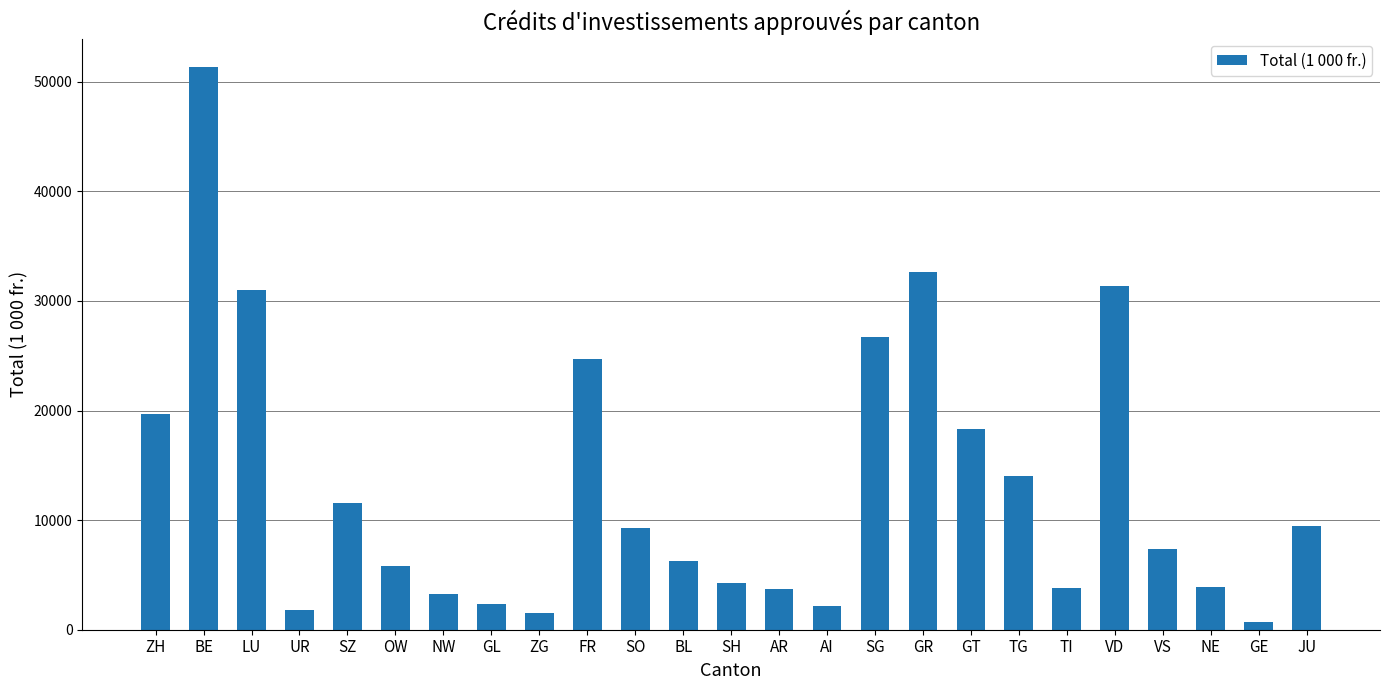

What is the label of the 4th bar from the left?

UR